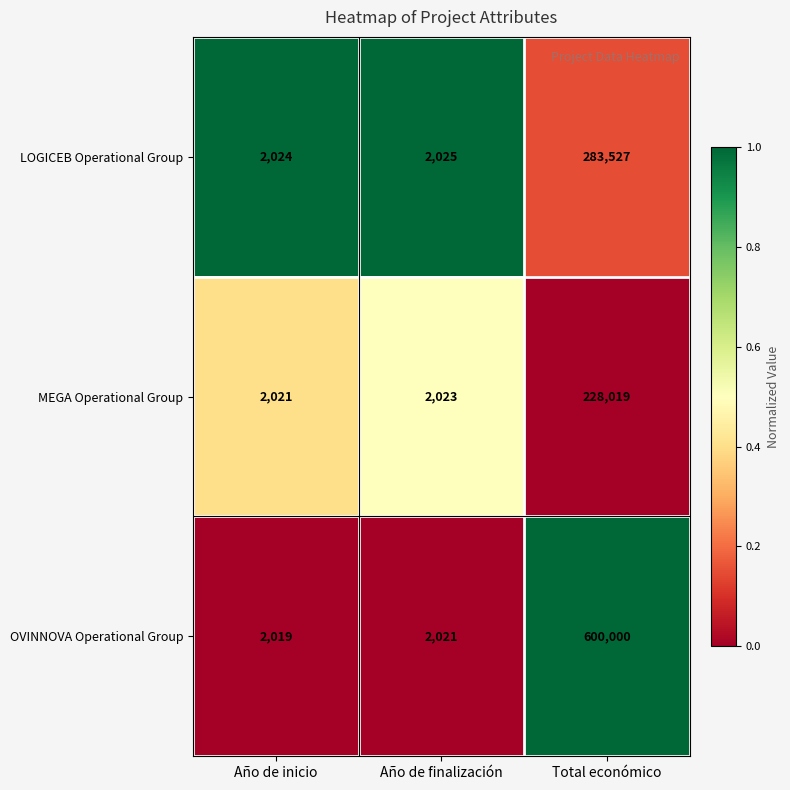

True or false: LOGICEB Operational Group has a value of 2024 at Año de inicio.

True